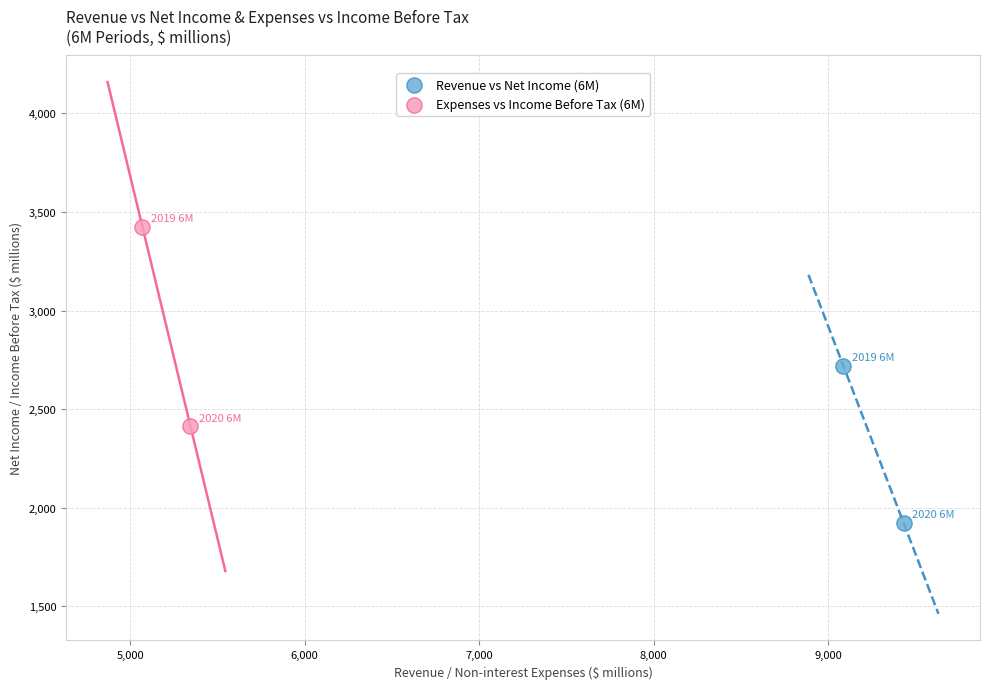

What are all the series names shown in the legend?

Revenue vs Net Income (6M), Expenses vs Income Before Tax (6M)